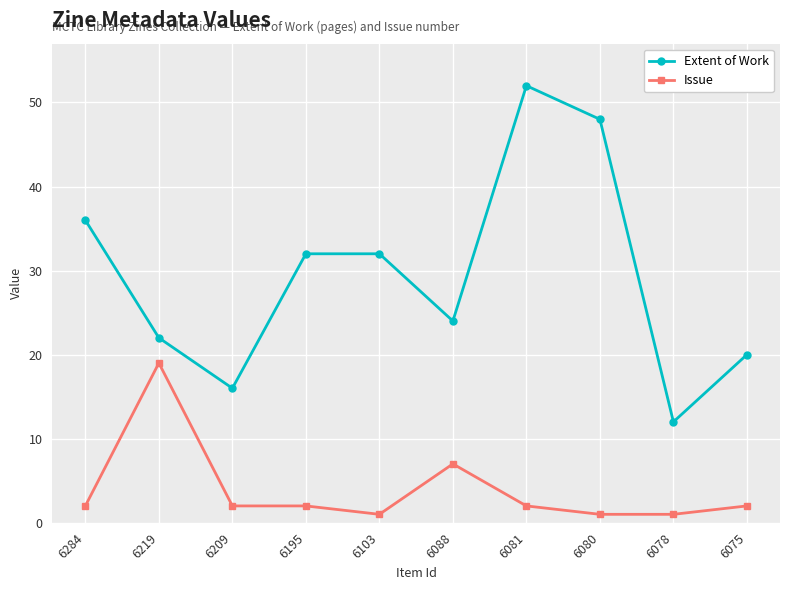

What is the spread (max minus min) of values at 6088?

17